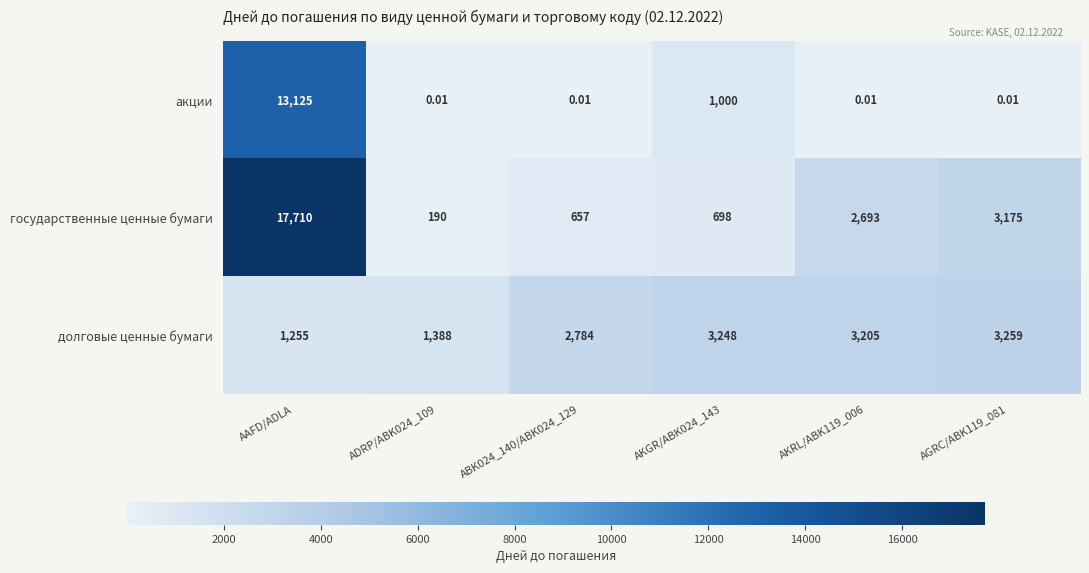

Which series has the largest range (max minus min)?

государственные ценные бумаги